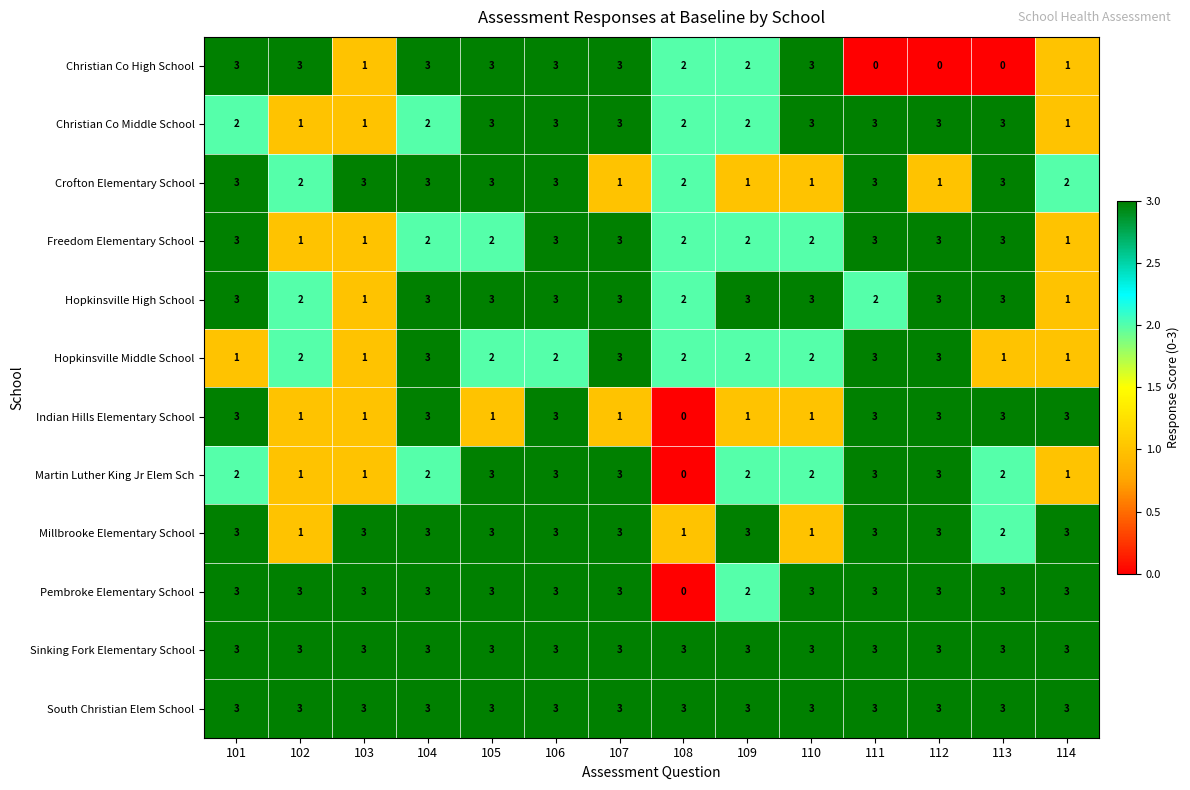

What is the greatest value displayed?

3